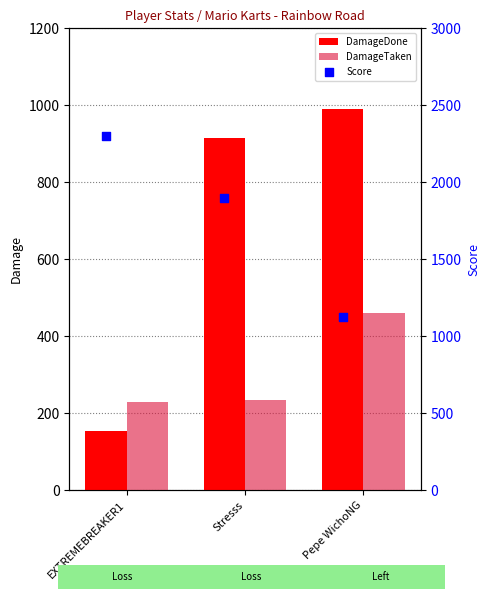

Which series has the largest total across all categories?

Score